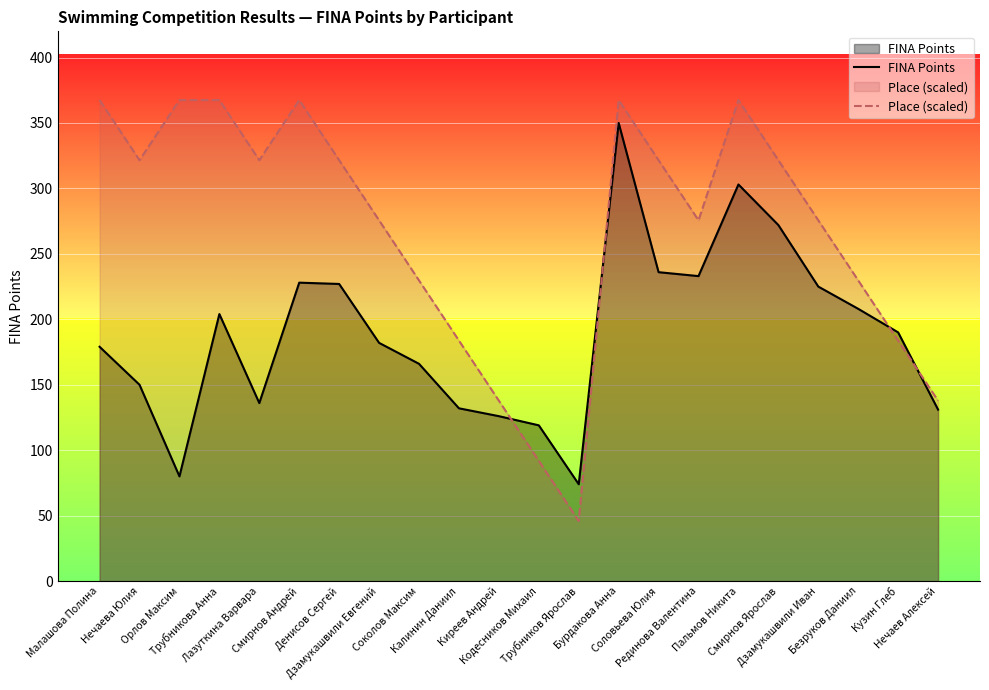

True or false: FINA Points has a value of 80.0 at Орлов Максим.

True